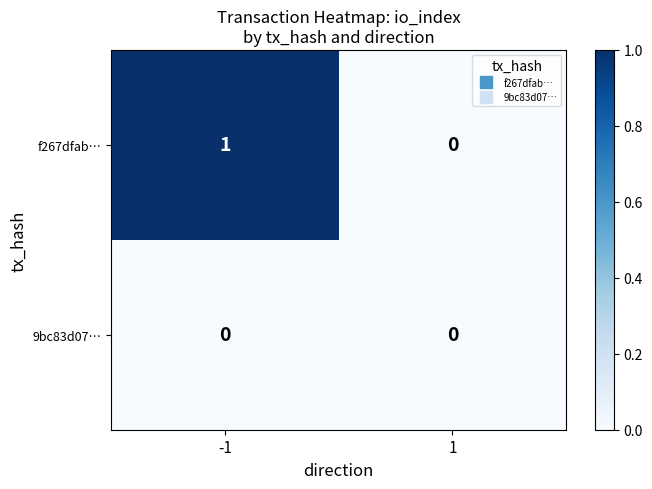

List the series in order of their overall mean, lowest first.

9bc83d07…, f267dfab…